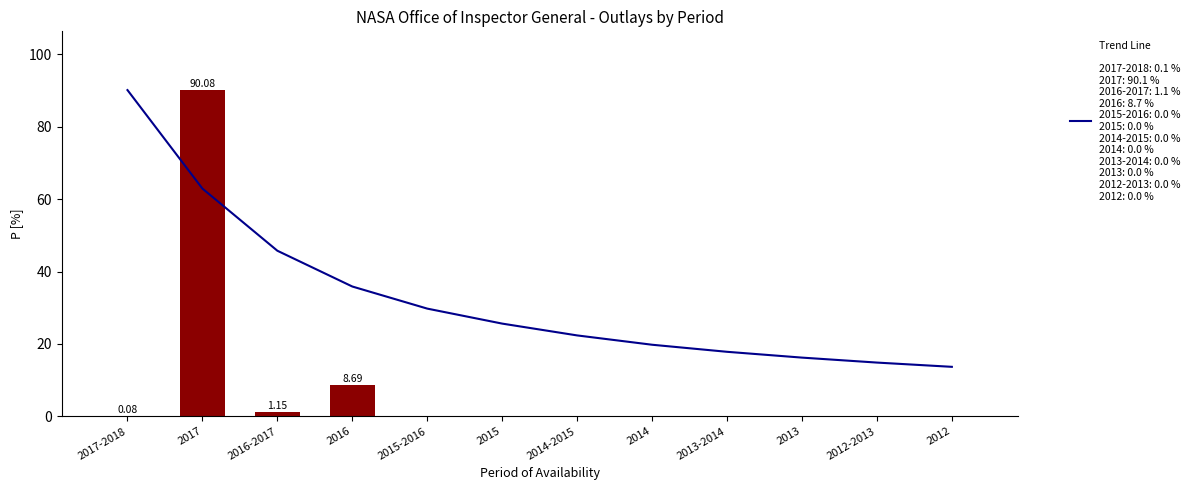

Reading left to right, extract all data points from this chart.

Trend Line: 2017-2018=90.1	2017=62.9	2016-2017=45.7	2016=35.9	2015-2016=29.8	2015=25.6	2014-2015=22.4	2014=19.8	2013-2014=17.8	2013=16.2	2012-2013=14.9	2012=13.7
Outlays: 2017-2018=0.1	2017=90.1	2016-2017=1.1	2016=8.7	2015-2016=0.0	2015=0.0	2014-2015=0.0	2014=0.0	2013-2014=0.0	2013=0.0	2012-2013=0.0	2012=0.0